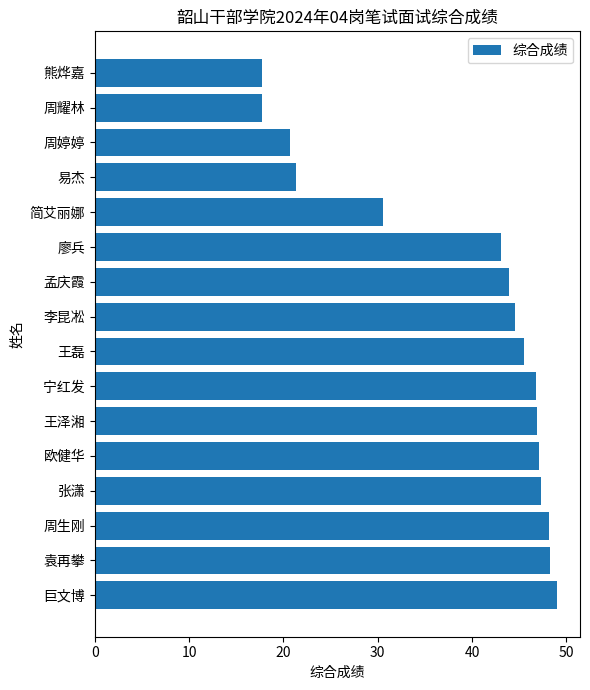

What is the smallest value displayed?

17.7